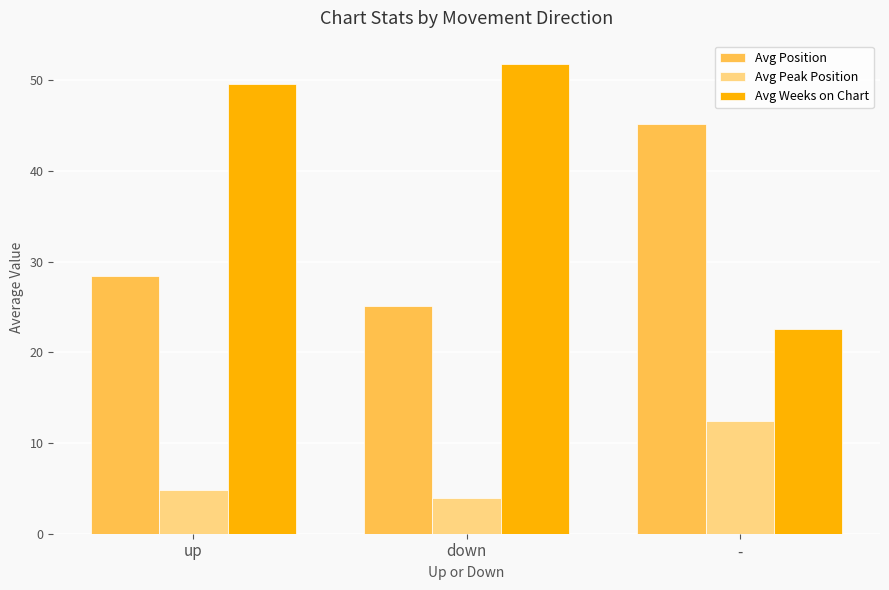

Which series has the largest total across all categories?

Avg Weeks on Chart